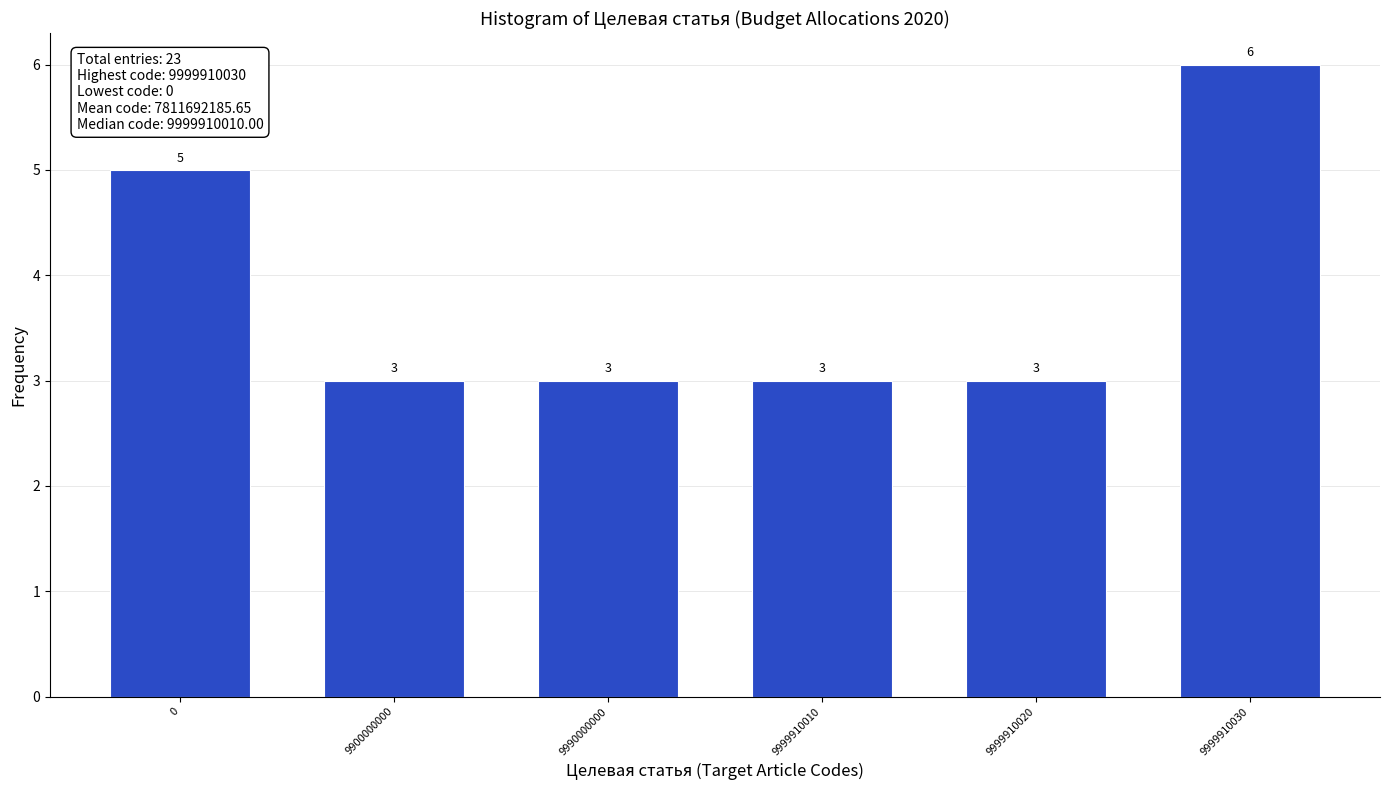

Reading left to right, what are all the values shown in this chart?

0=5	9900000000=3	9990000000=3	9999910010=3	9999910020=3	9999910030=6